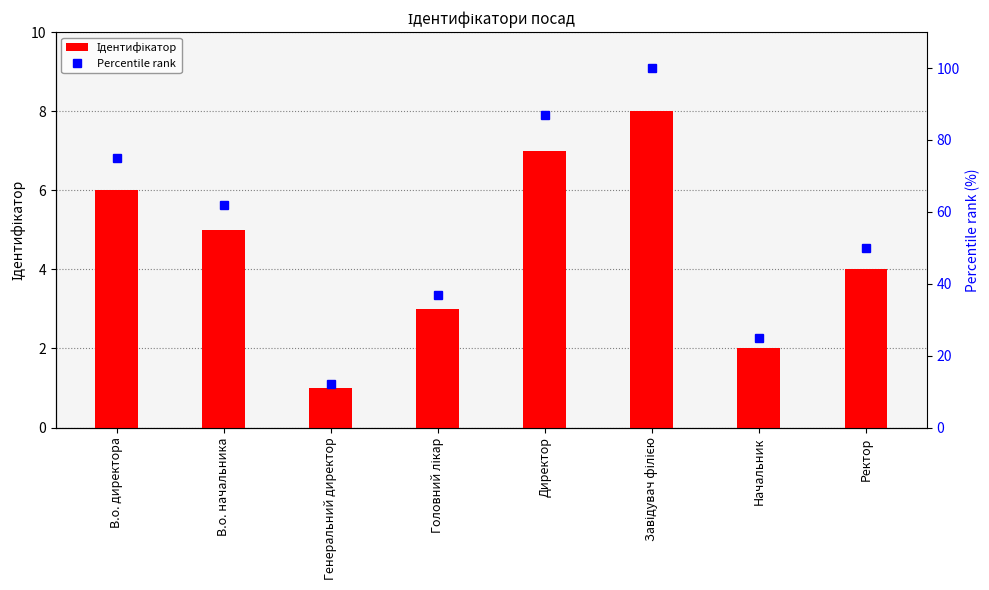

What is the spread (max minus min) of values at Генеральний директор?

11